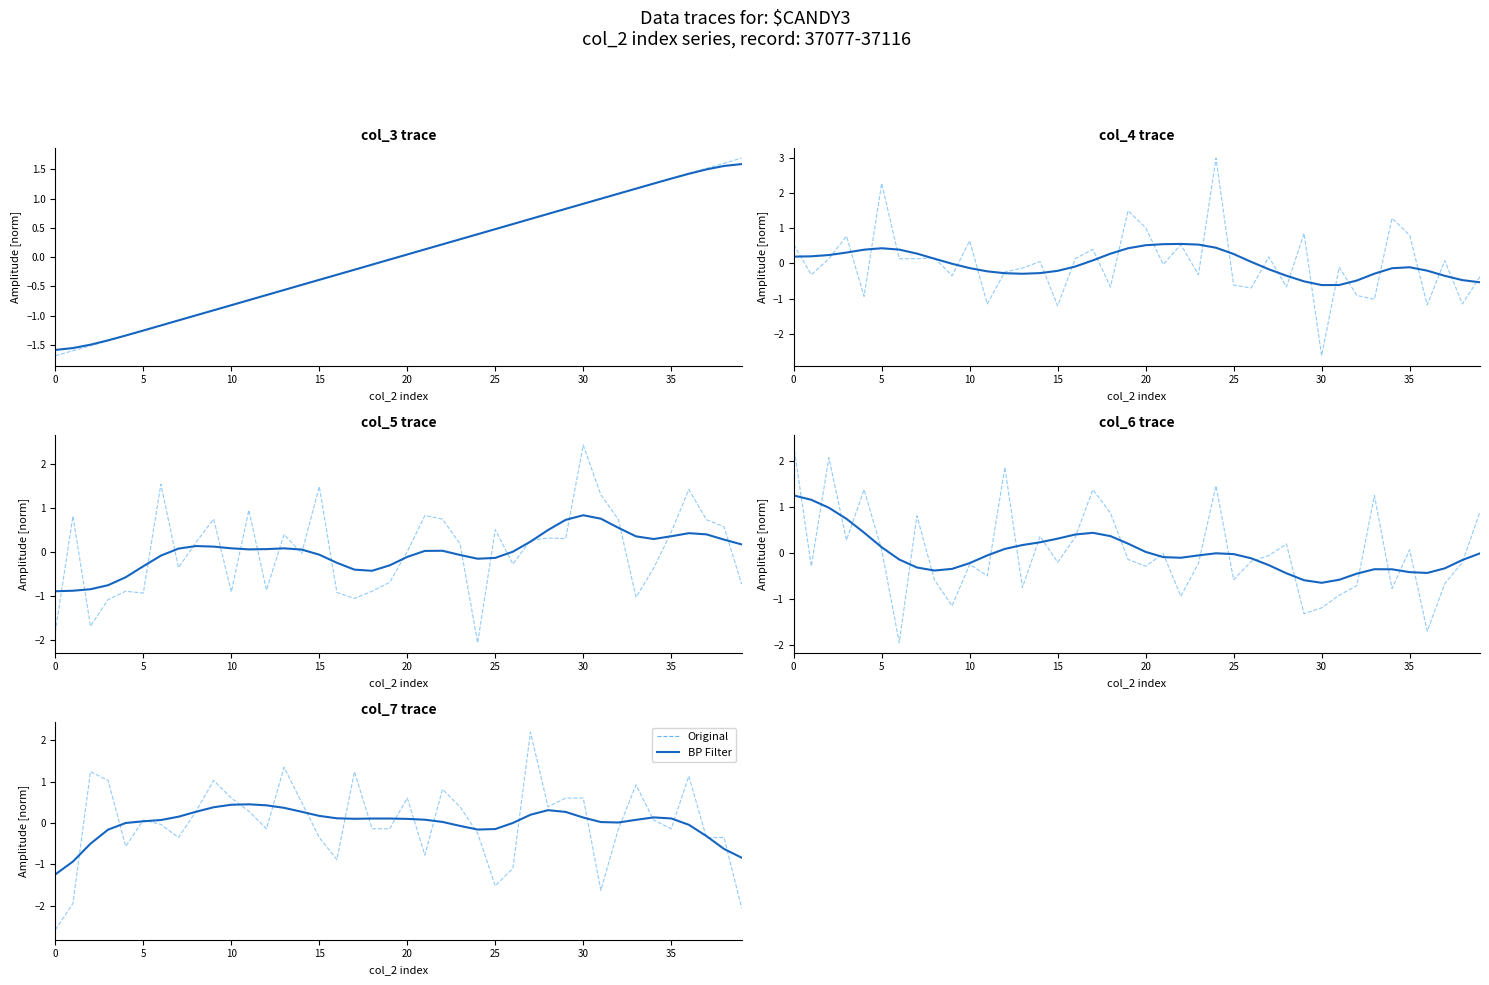

What is the label of the 25th point from the left?

24